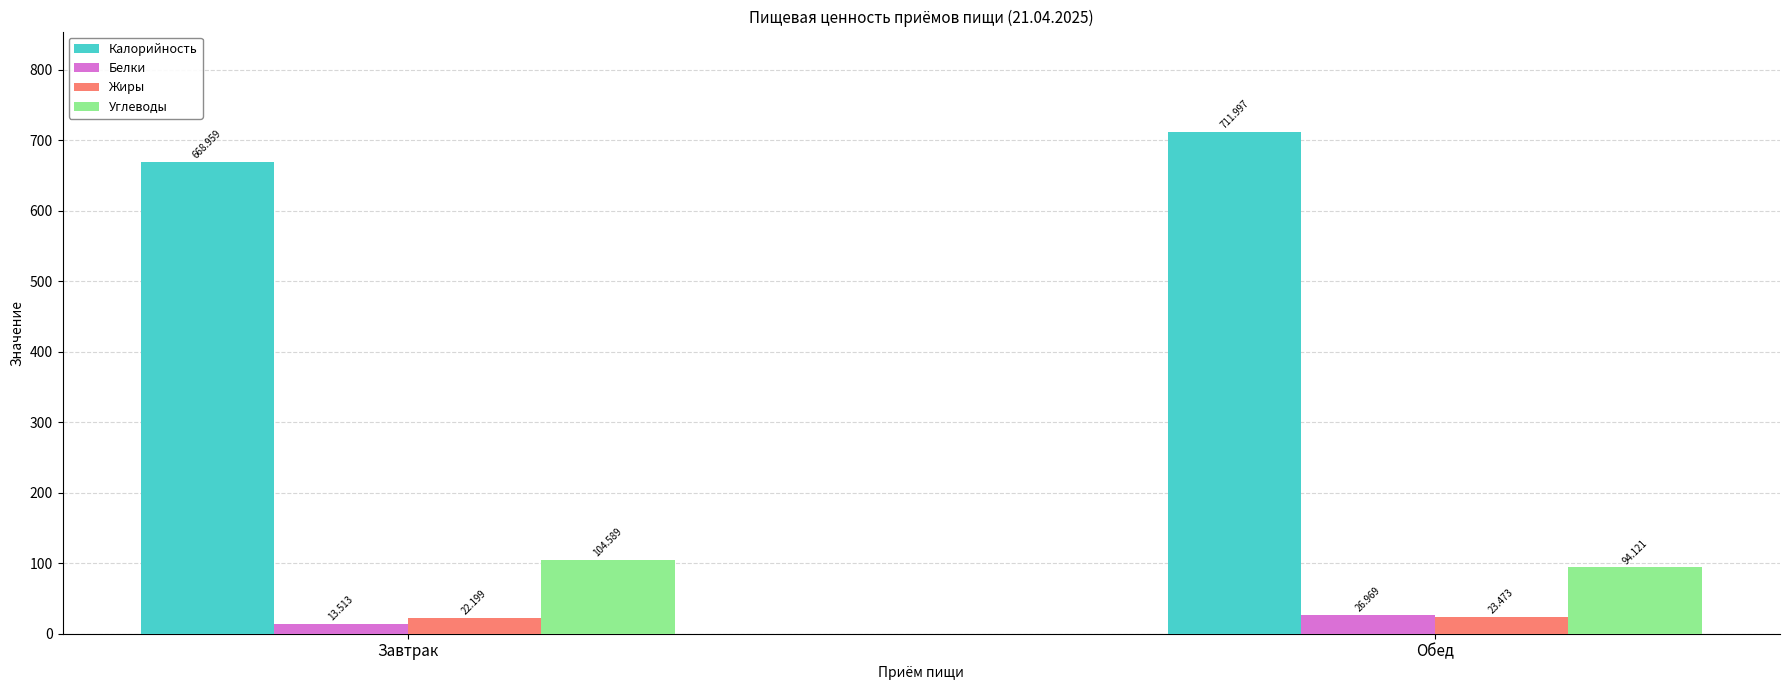

What is the smallest value displayed?

13.5